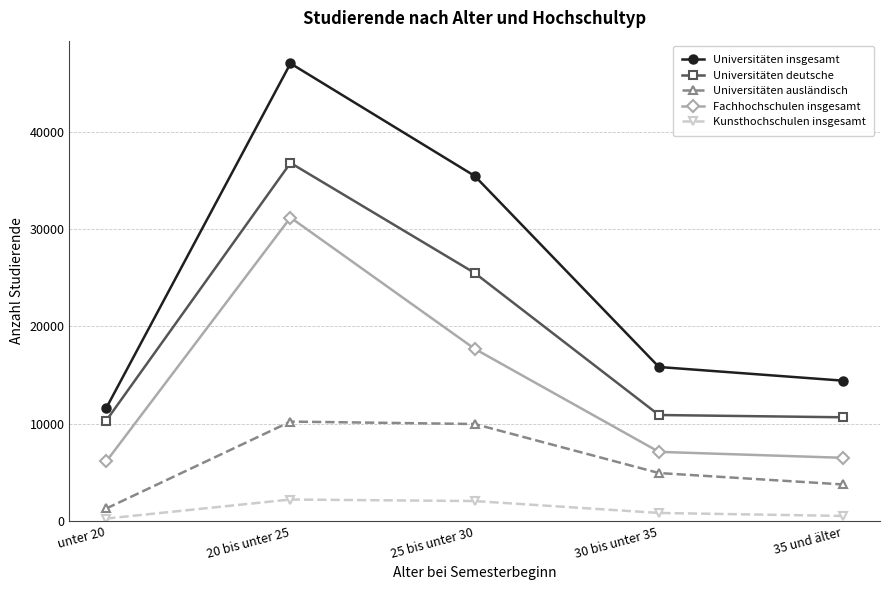

The value of Fachhochschulen insgesamt at 20 bis unter 25 is 41532. True or false?

False